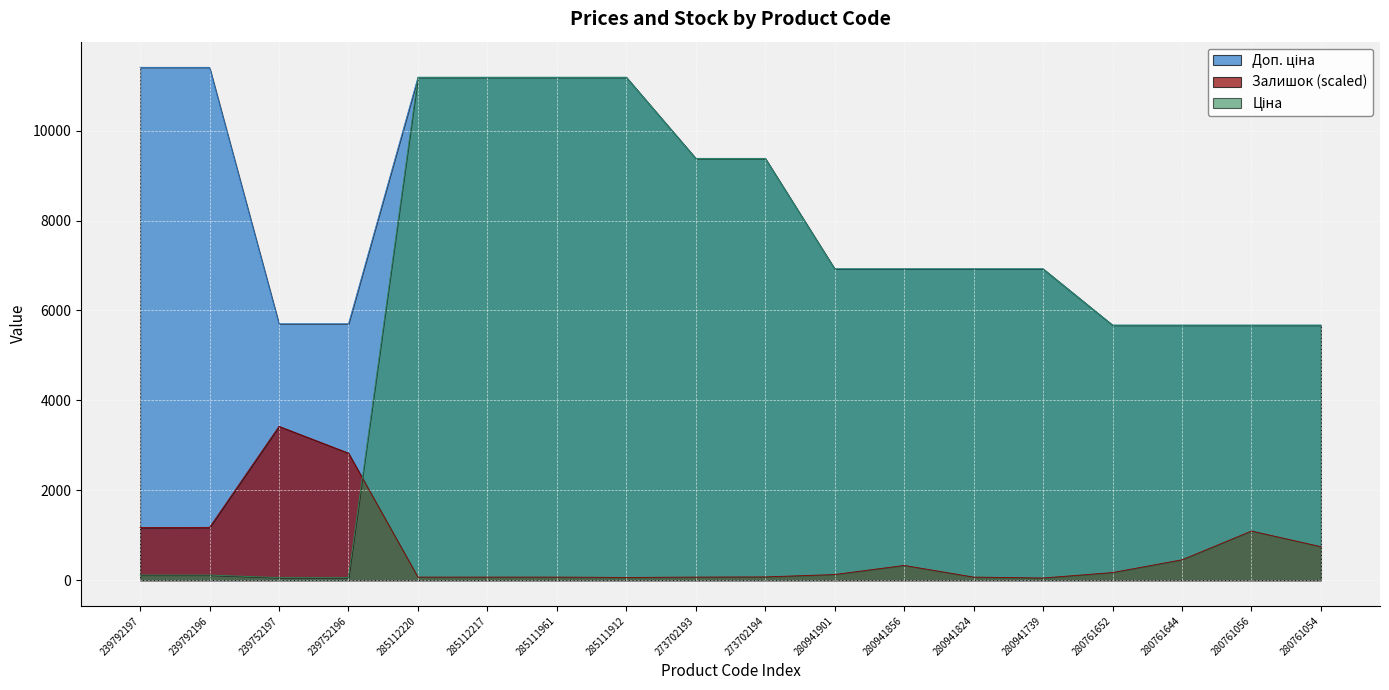

Does the chart display data point markers on the line(s)?

No